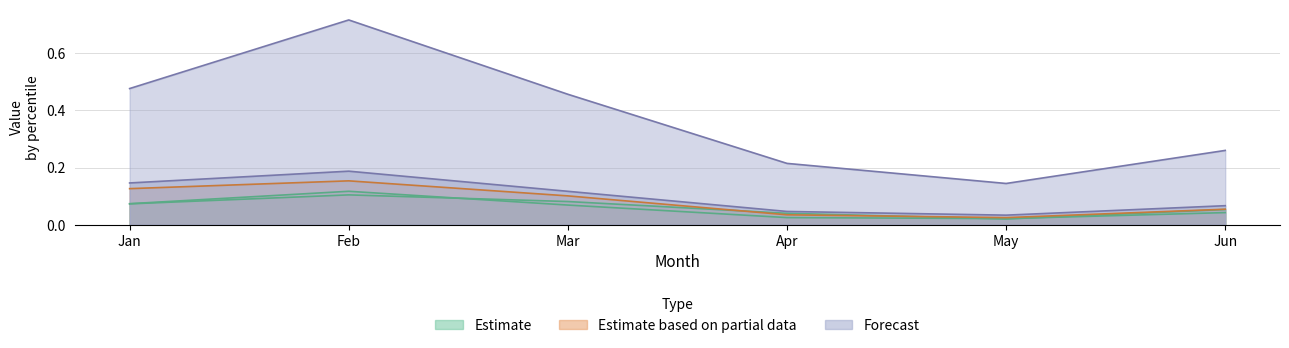

What is the approximate value of pct55 at Feb?

0.2